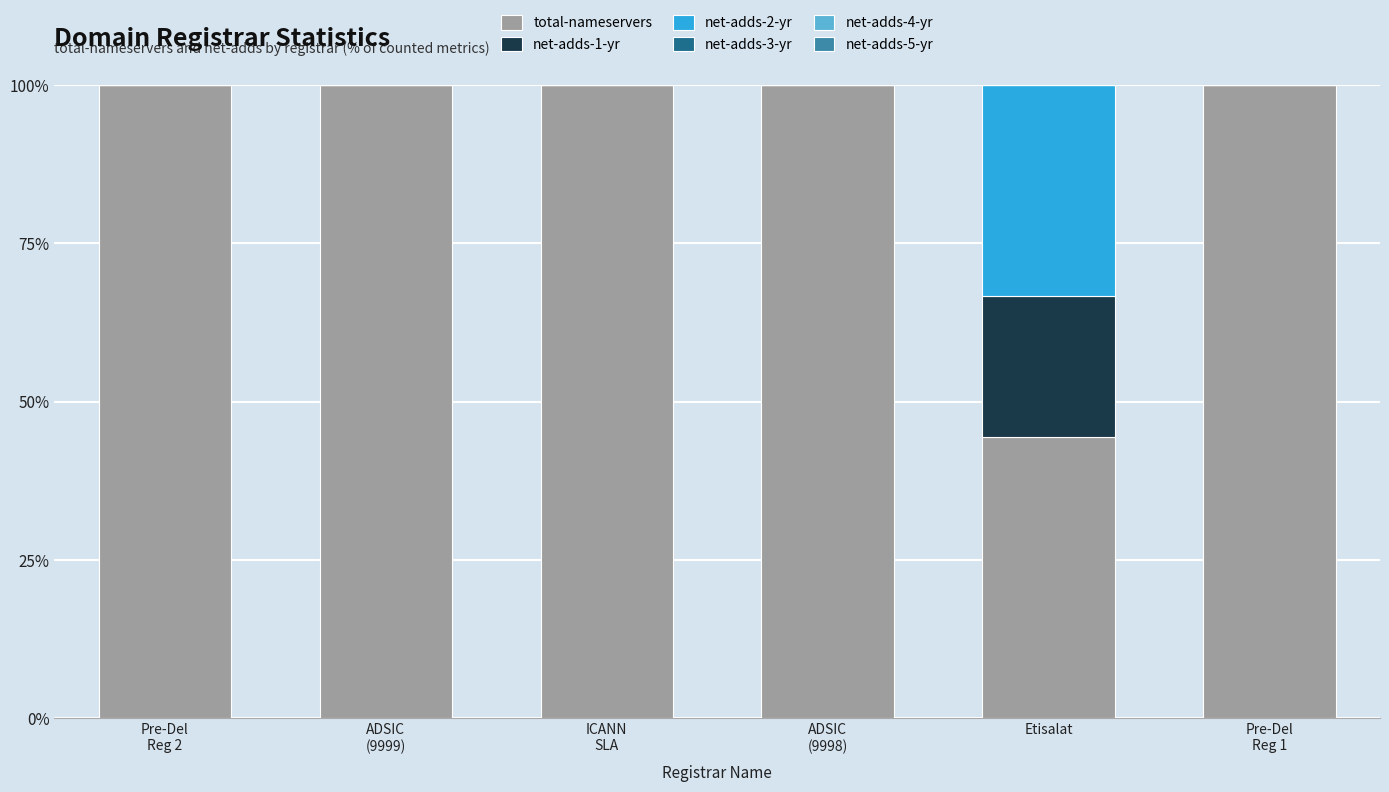

Read the total-nameservers value at Etisalat.

44.4